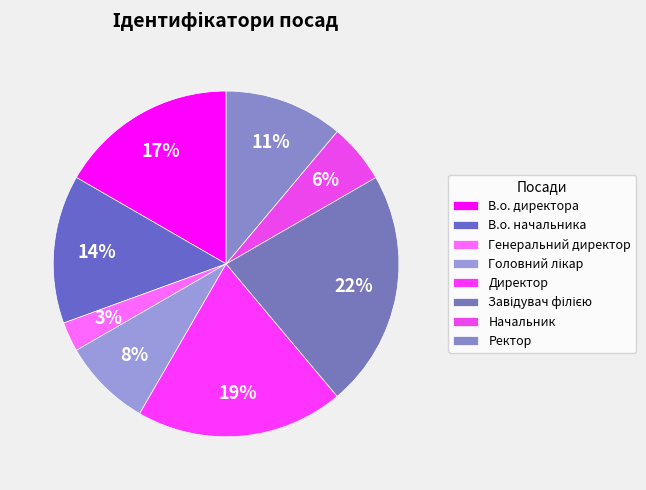

To the nearest percent, what percentage of the pie is В.о. начальника?

14%